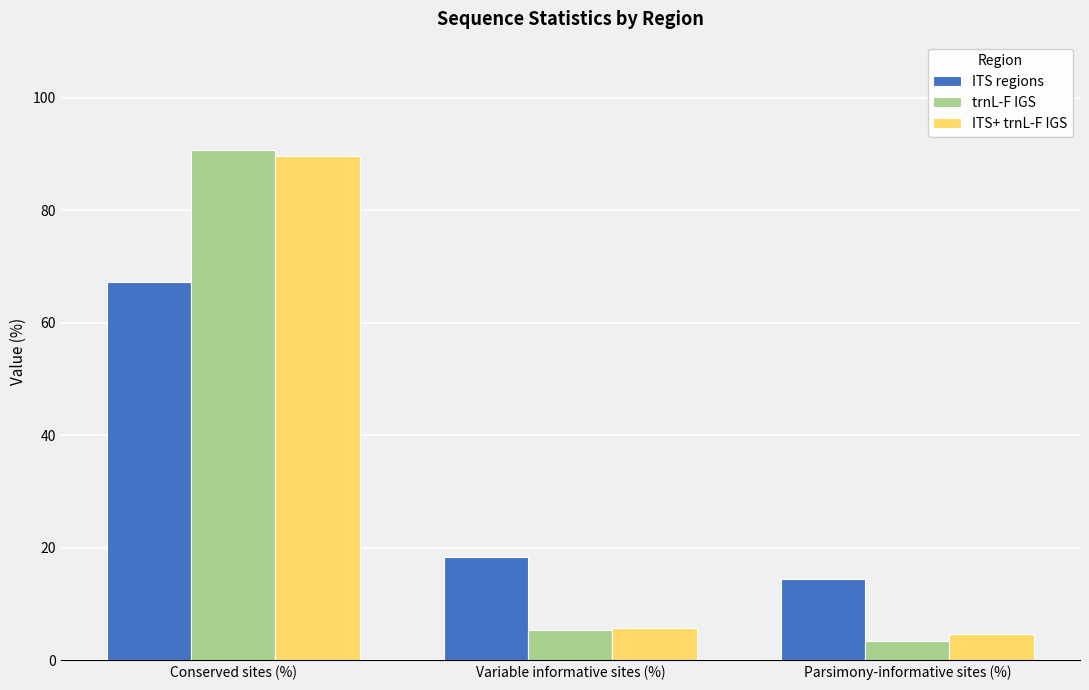

What is the total value across all series at Variable informative sites (%)?

29.3